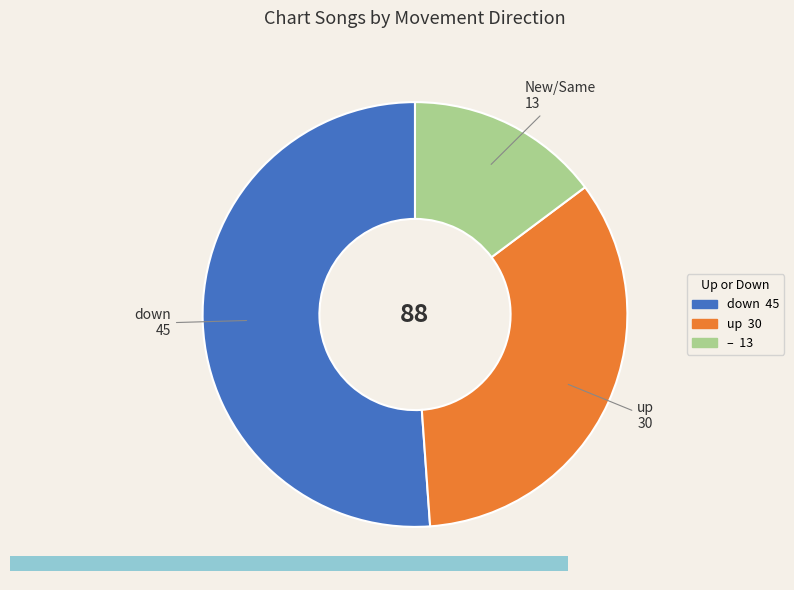

Is there a majority slice in this chart?

Yes